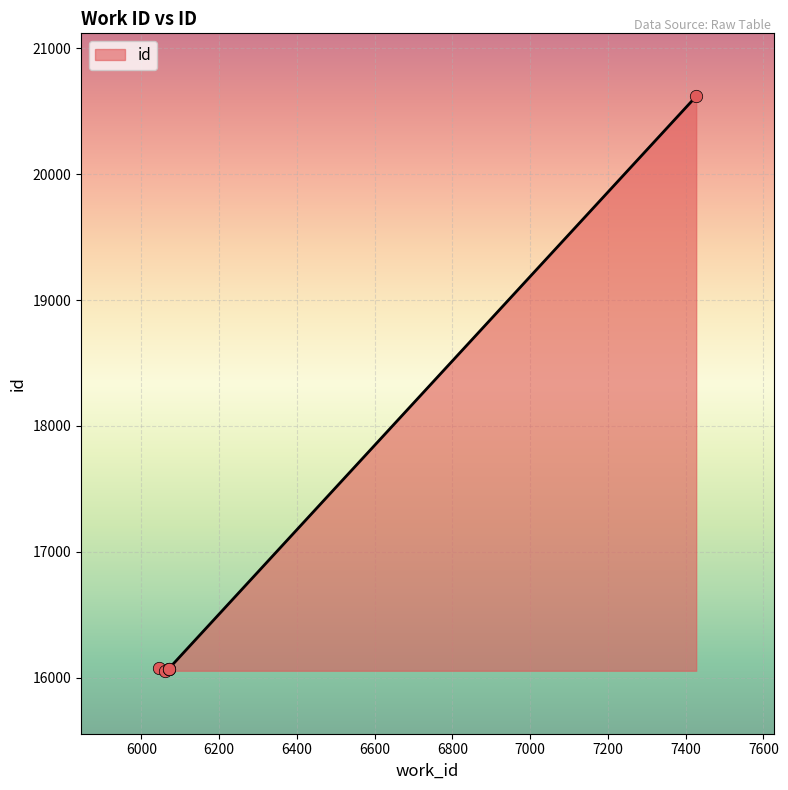

What is the ratio of the value at 7427 to the value at 6045?

1.3